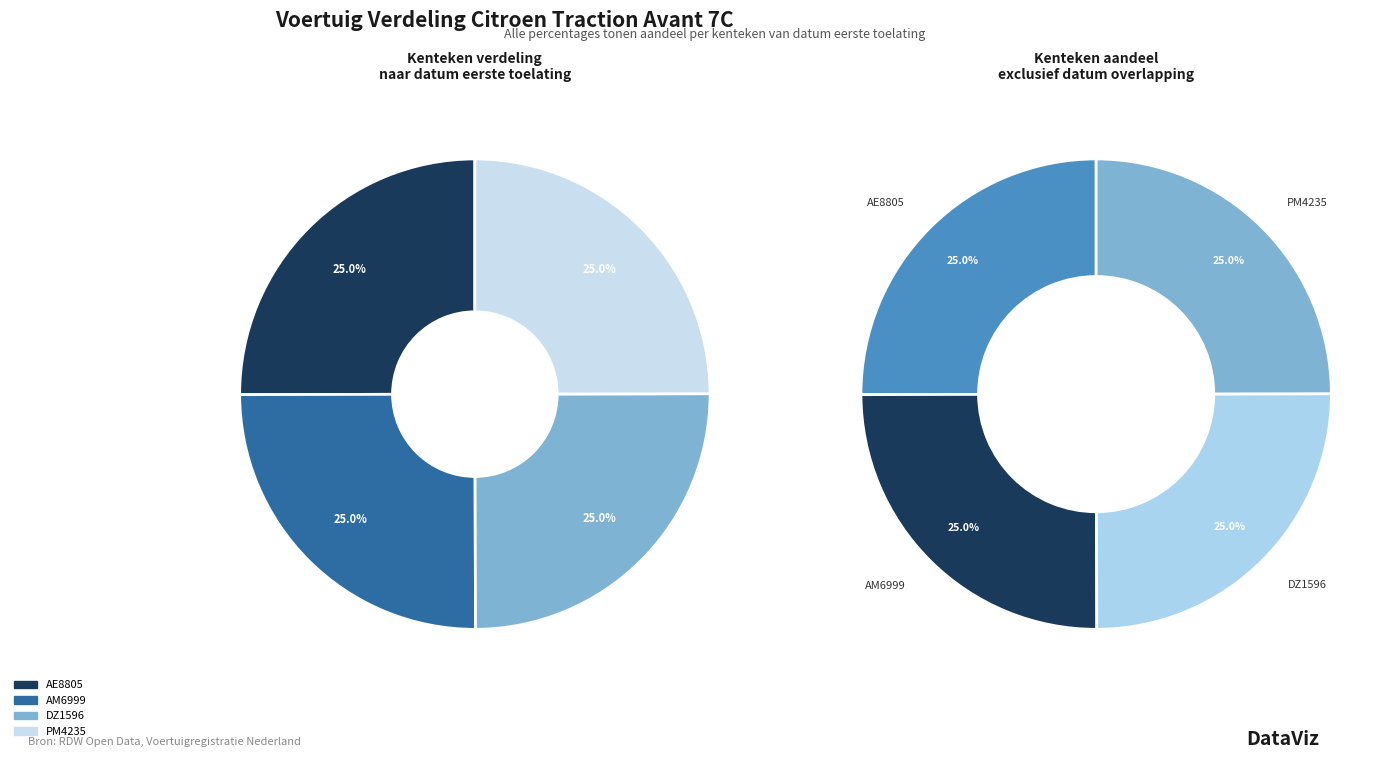

Which slice is the largest?

AE8805